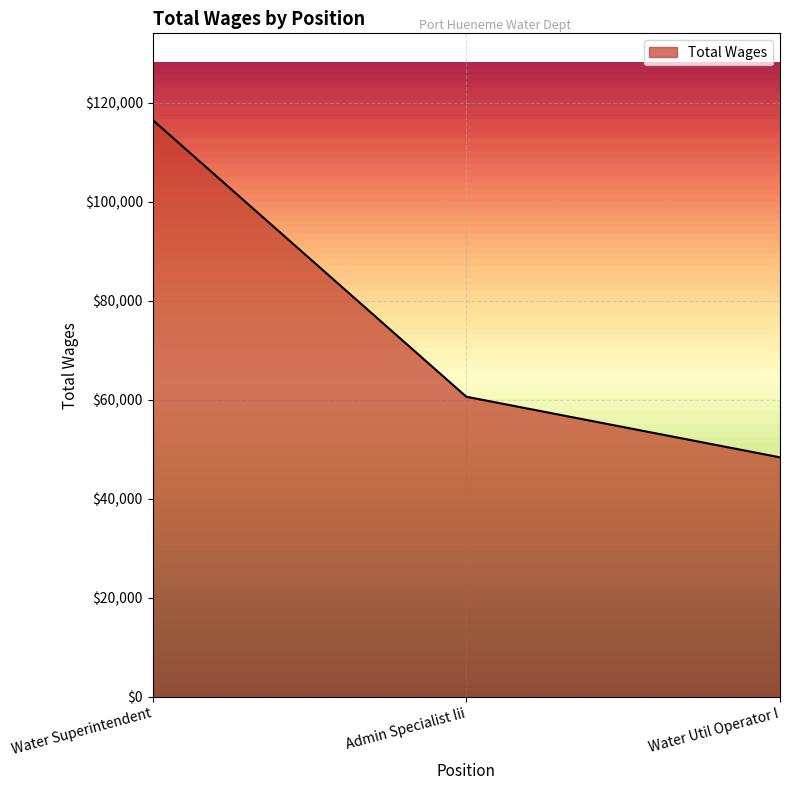

What is the difference between the values at Admin Specialist Iii and Water Util Operator I?

12240